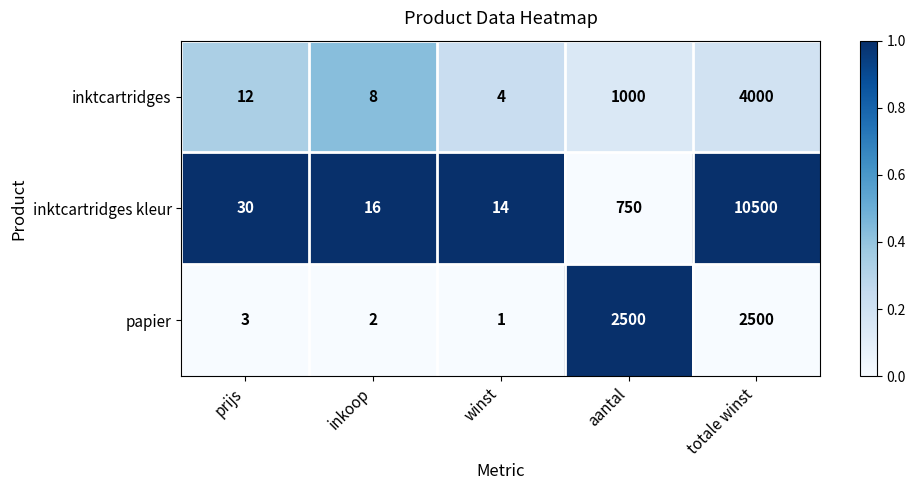

Reading left to right, extract all data points from this chart.

inktcartridges: prijs=12	inkoop=8	winst=4	aantal=1000	totale winst=4000
inktcartridges kleur: prijs=30	inkoop=16	winst=14	aantal=750	totale winst=10500
papier: prijs=3	inkoop=2	winst=1	aantal=2500	totale winst=2500